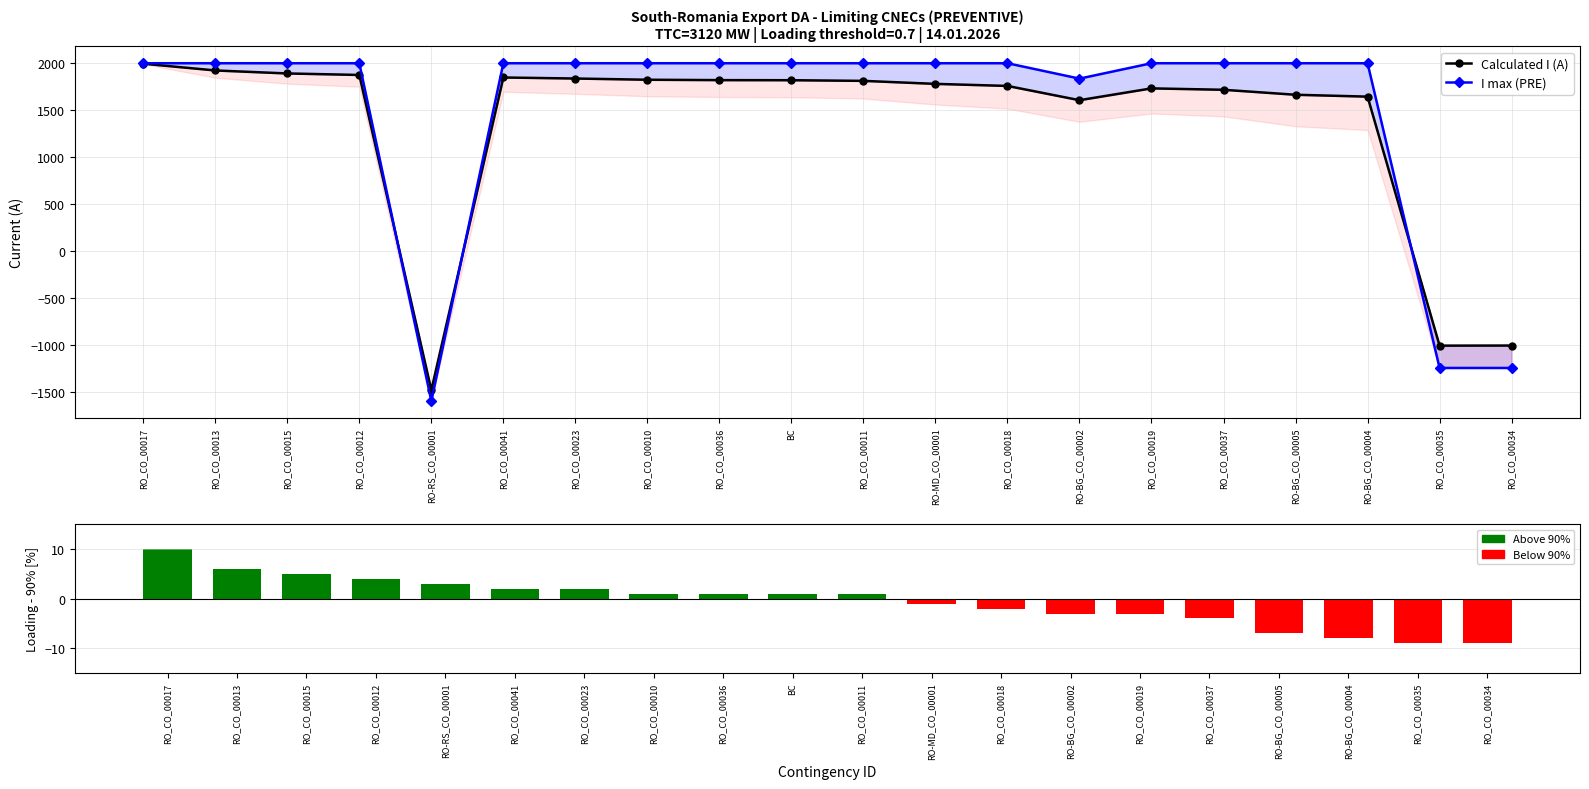

Is it true that I max (PRE) equals 2000 at RO-MD_CO_00001?

True